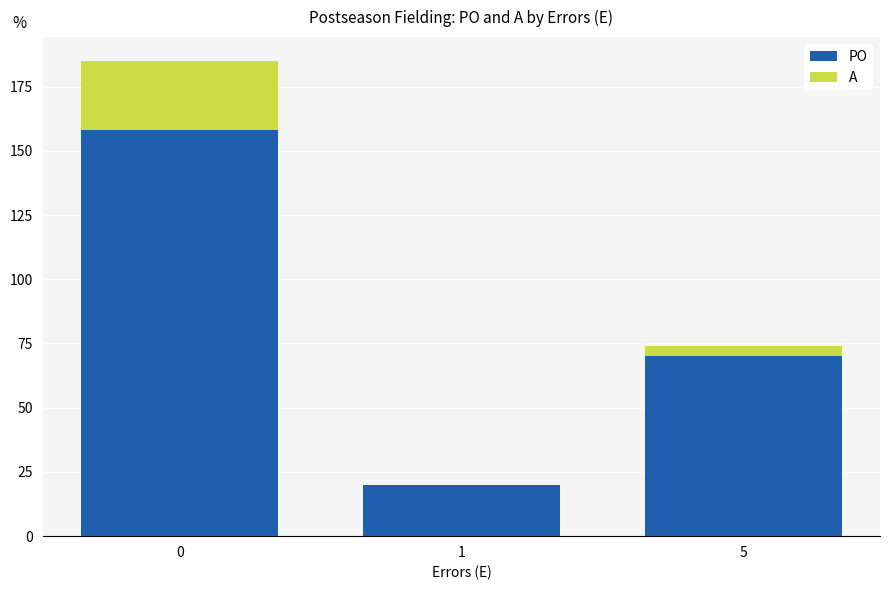

The value of PO at 1 is 35. True or false?

False